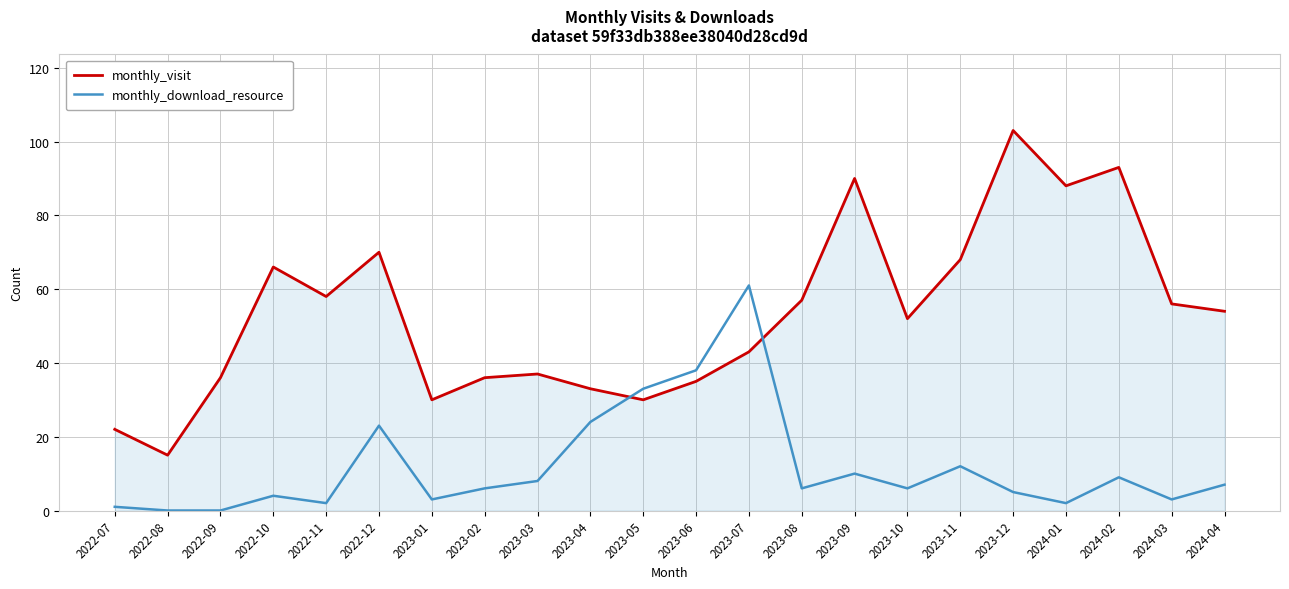

Which category has the highest value across all series?

2023-12